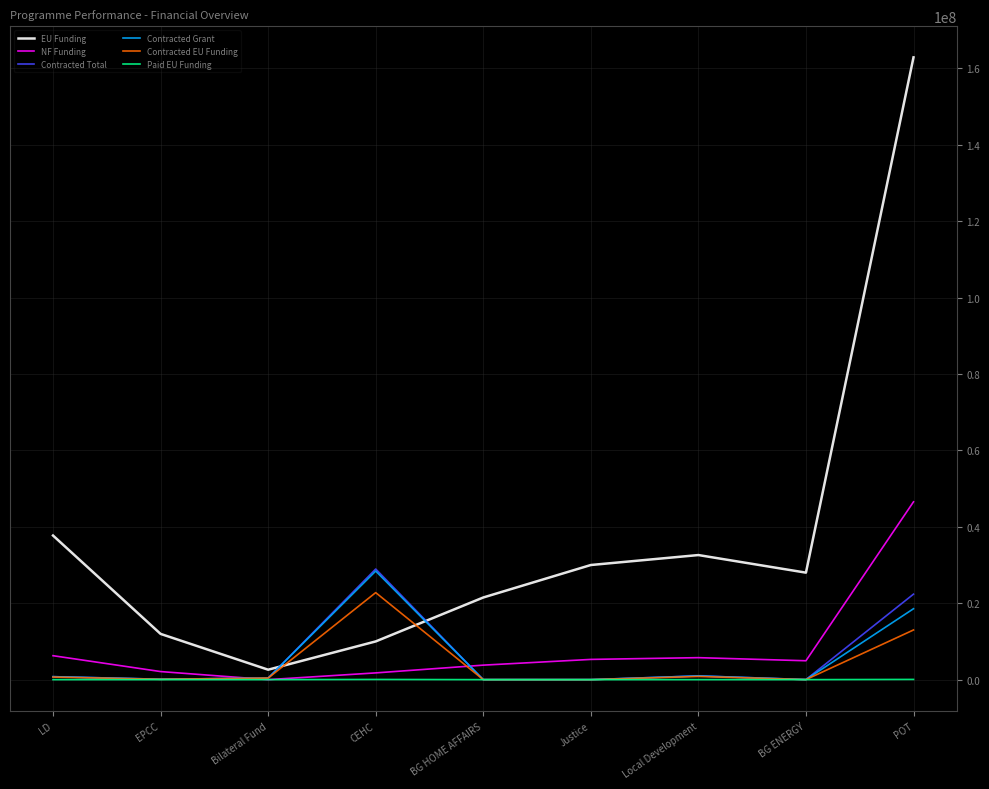

What is the difference between the maximum and minimum values in the EU Funding series?

160253769.5